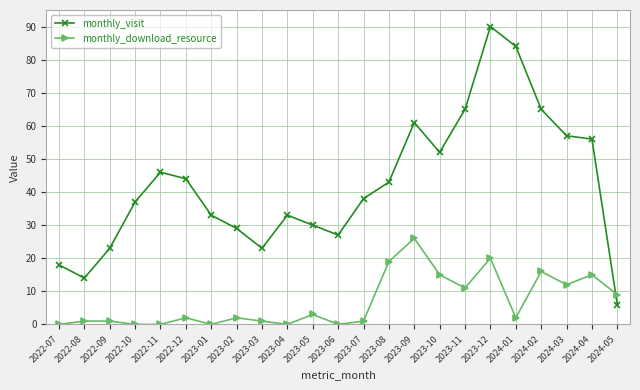

True or false: monthly_download_resource has more than 1 interior local peaks.

True